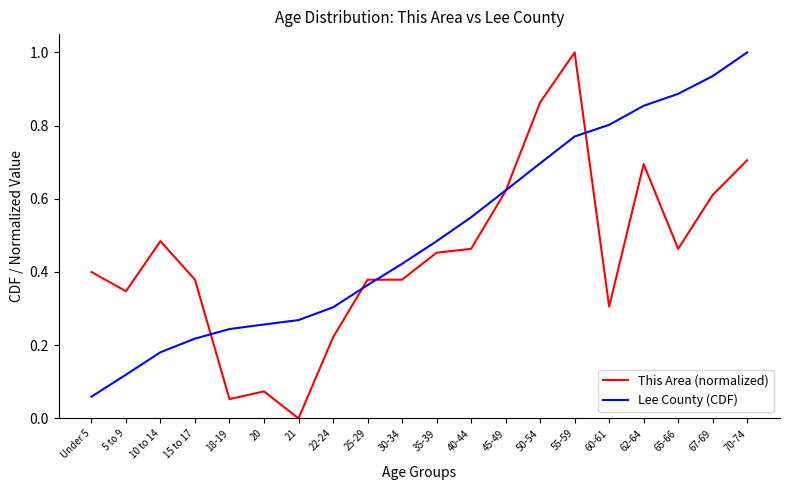

Which series has the largest range (max minus min)?

This Area (normalized)